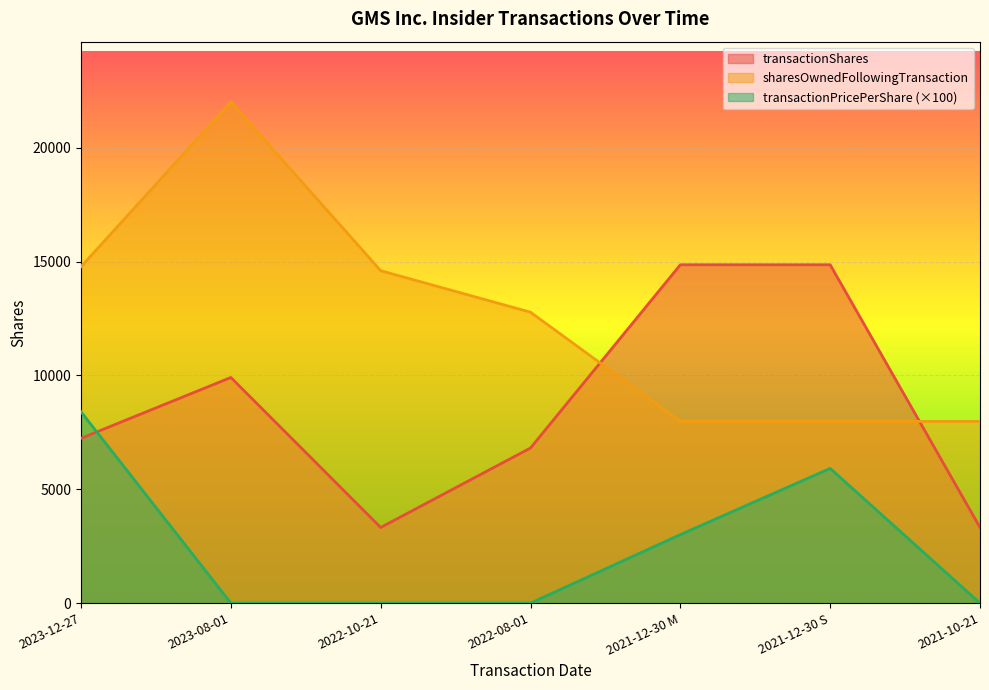

What is the total value across all series at 2023-12-27?

30416.0